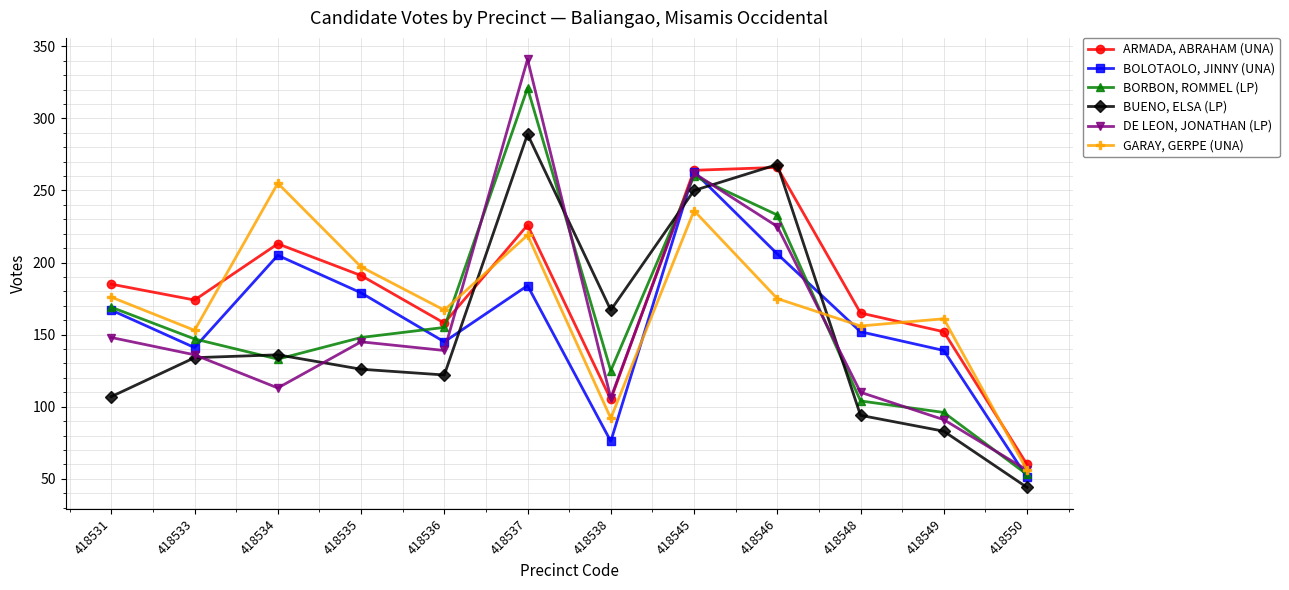

What is the average value of the BUENO, ELSA (LP) series?

152